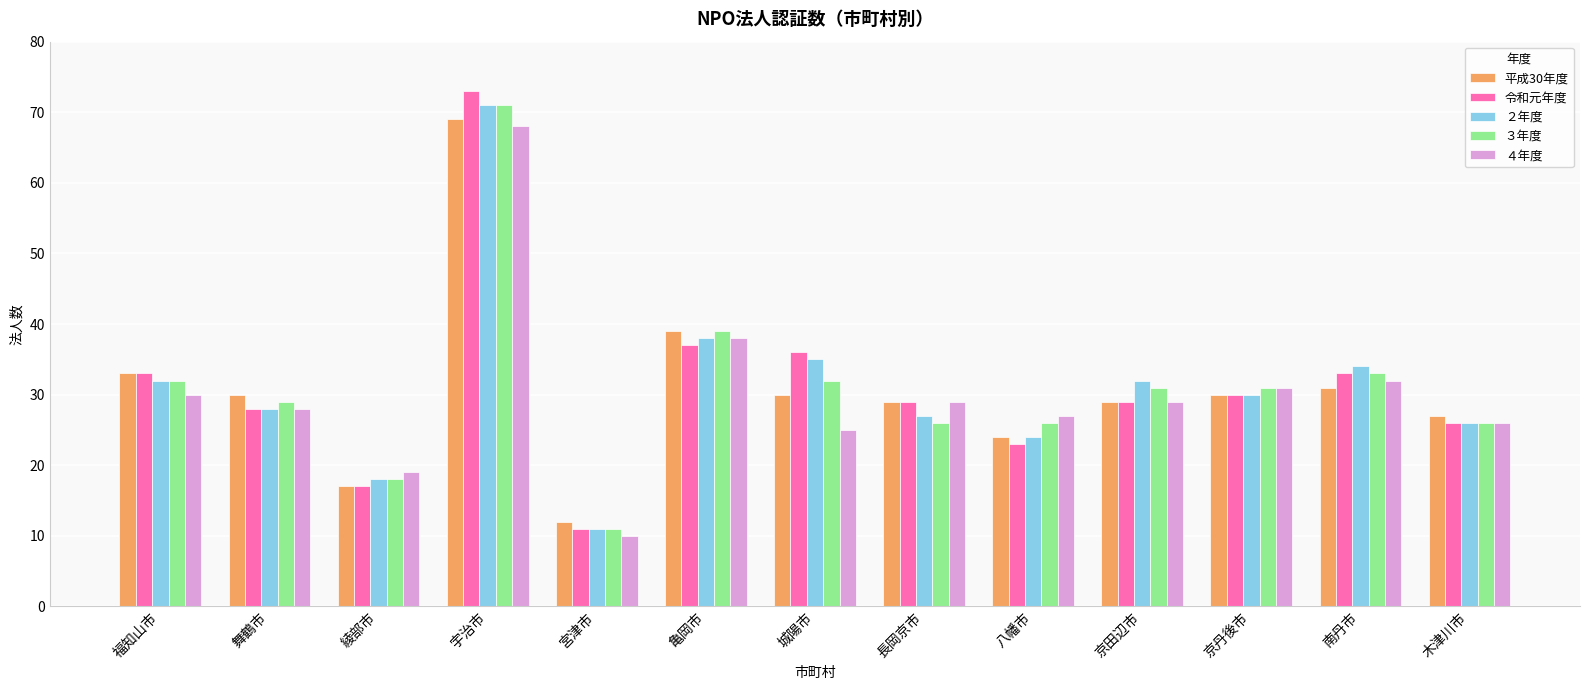

Reading left to right, list all the values displayed in this chart.

平成30年度: 33	30	17	69	12	39	30	29	24	29	30	31	27
令和元年度: 33	28	17	73	11	37	36	29	23	29	30	33	26
２年度: 32	28	18	71	11	38	35	27	24	32	30	34	26
３年度: 32	29	18	71	11	39	32	26	26	31	31	33	26
４年度: 30	28	19	68	10	38	25	29	27	29	31	32	26